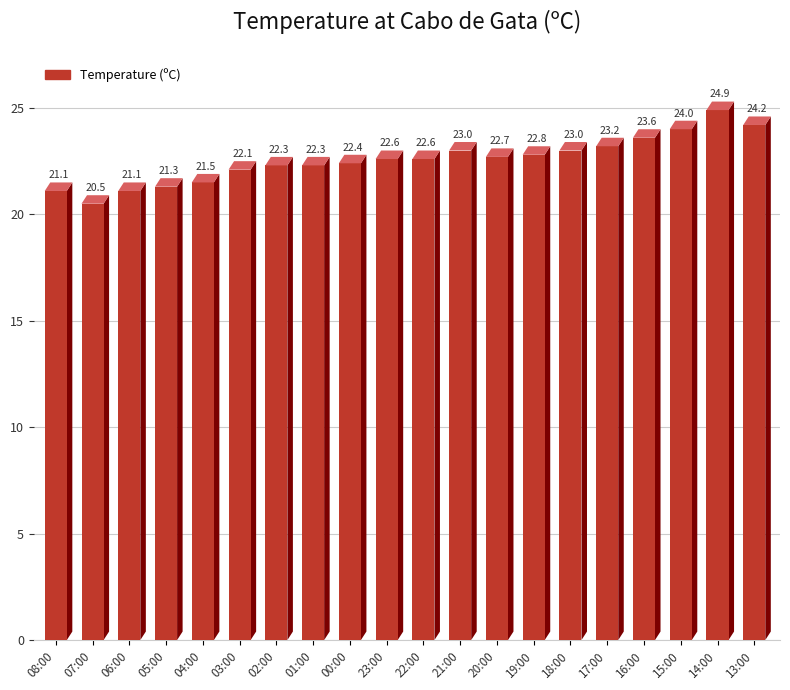

Which label corresponds to the largest value in the chart?

14:00